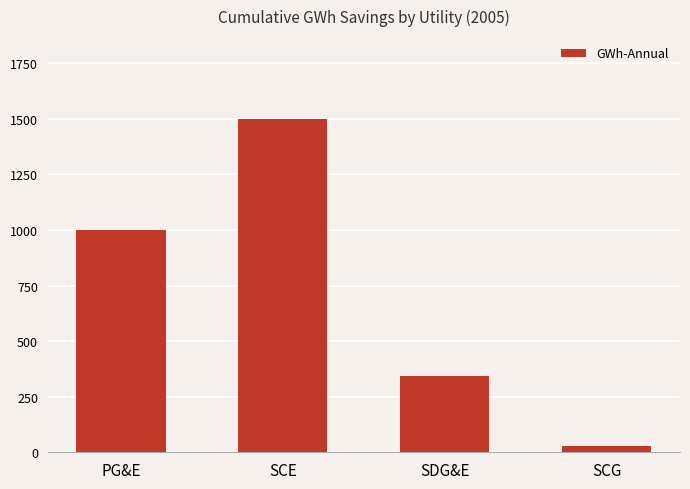

Rank the categories by value from lowest to highest.

SCG, SDG&E, PG&E, SCE